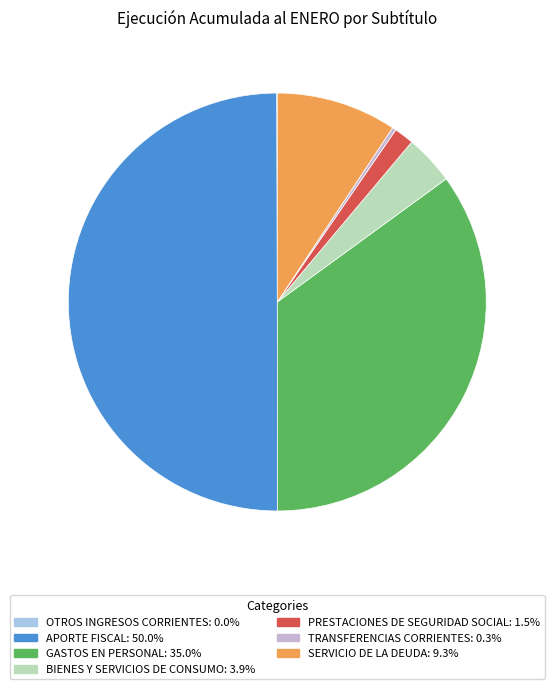

Does SERVICIO DE LA DEUDA account for over 50% of the chart?

No